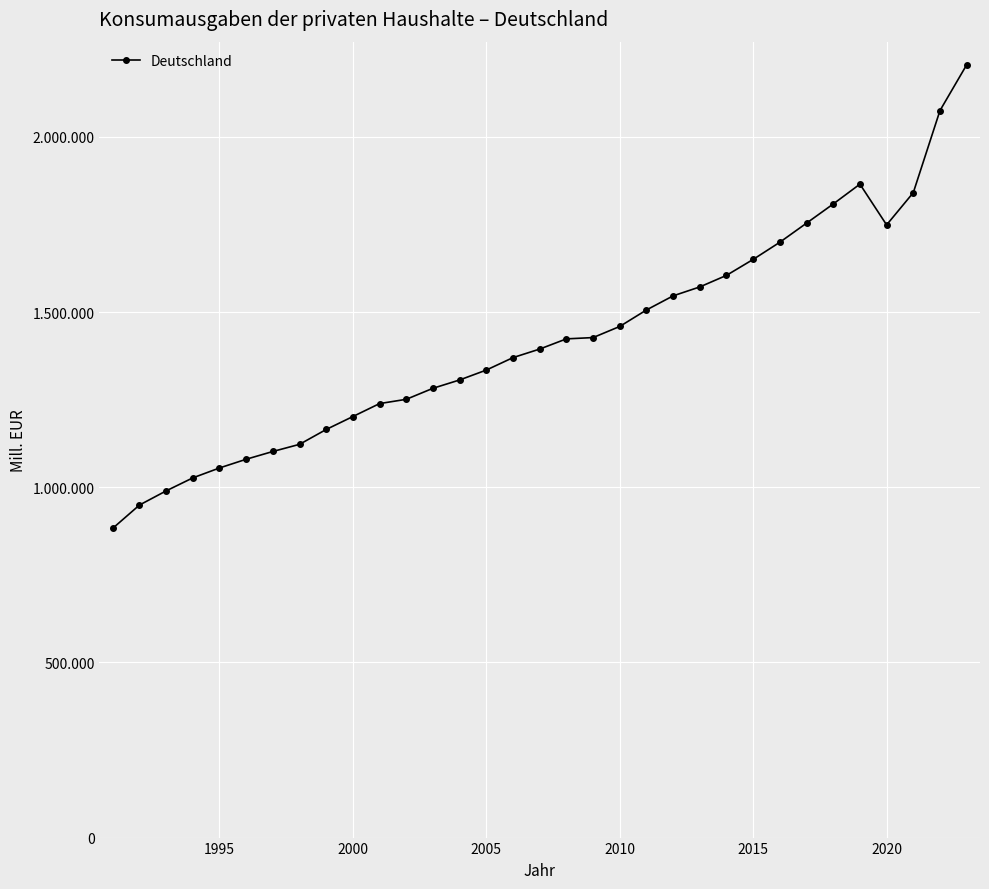

Does the chart display data point markers on the line(s)?

Yes